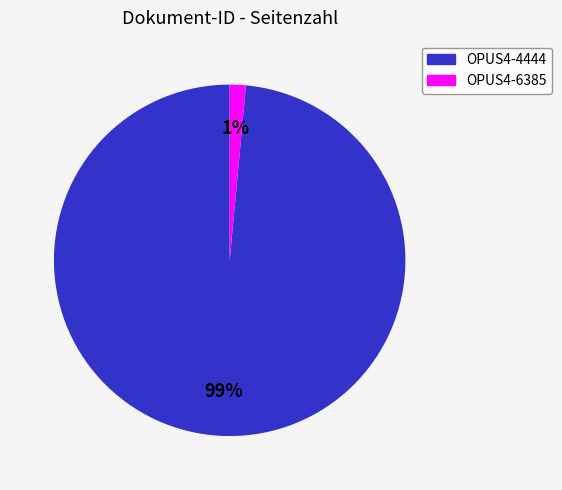

Which slice is the smallest?

OPUS4-6385